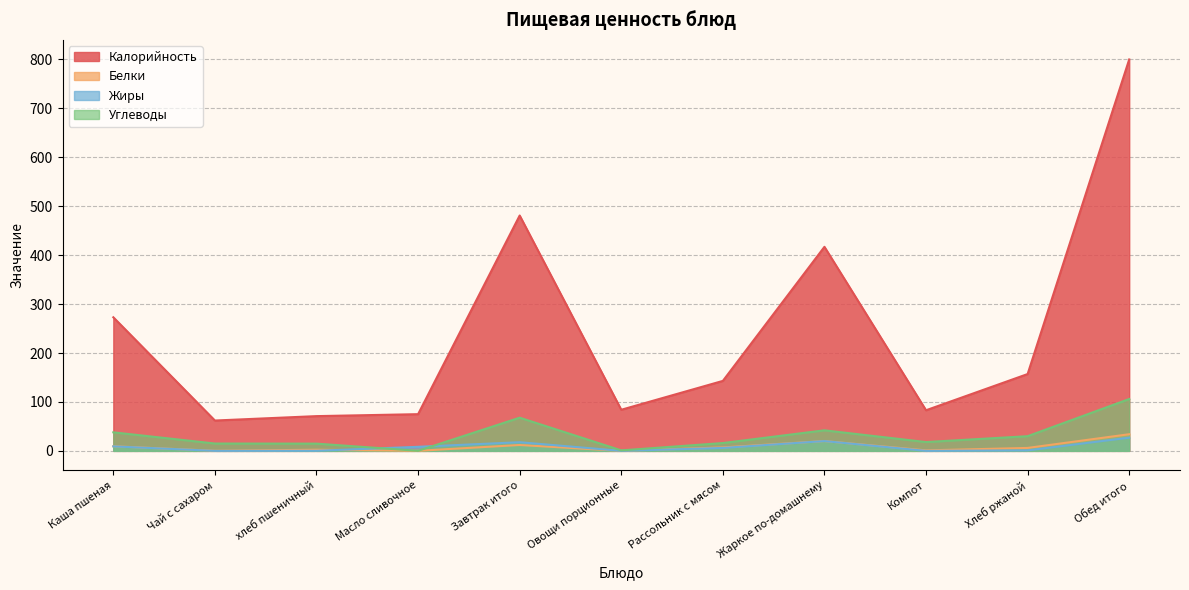

Reading left to right, list all the values displayed in this chart.

Калорийность: 273.0	62.0	71.0	75.0	481.0	84.0	143.0	417.0	83.0	157.0	800.0
Белки: 9.4	0.2	2.3	0.1	12.0	0.0	7.0	20.0	1.0	6.0	34.0
Жиры: 9.2	0.0	0.2	8.3	17.7	0.0	6.0	20.0	0.0	1.0	27.0
Углеводы: 37.9	15.0	14.8	0.1	67.8	1.0	16.0	42.0	18.0	30.0	106.0